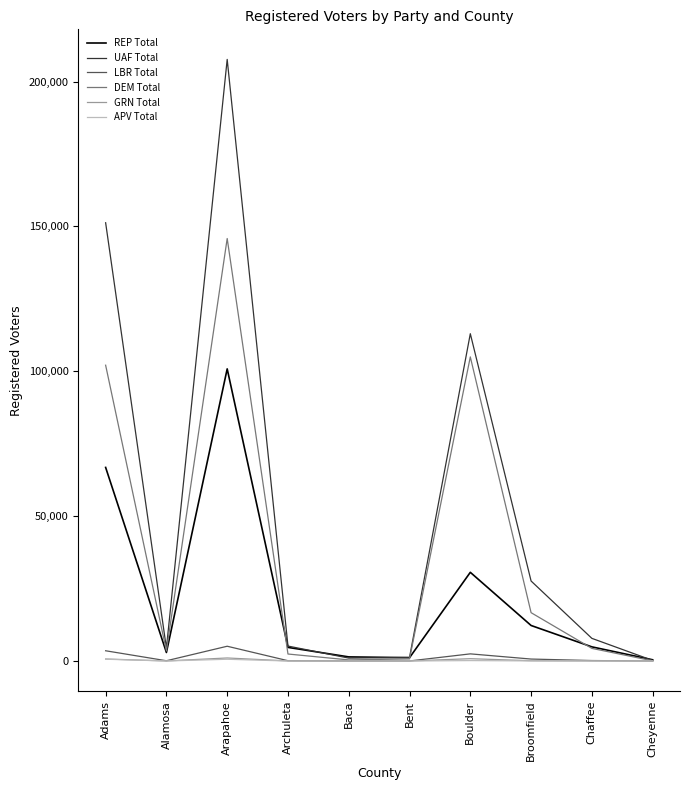

Which series changed the most between Bent and Boulder?

UAF Total